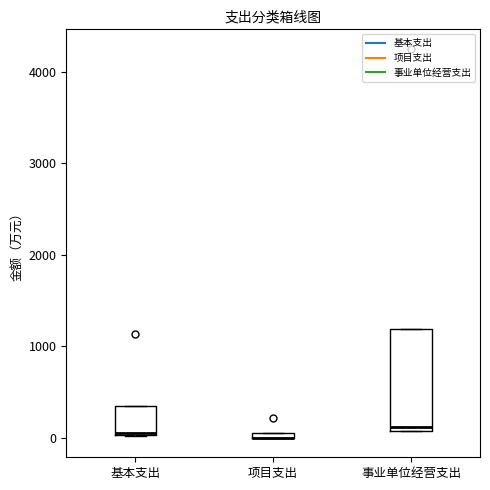

Comparing the boxes themselves (not the whiskers), which one is the tallest?

事业单位经营支出